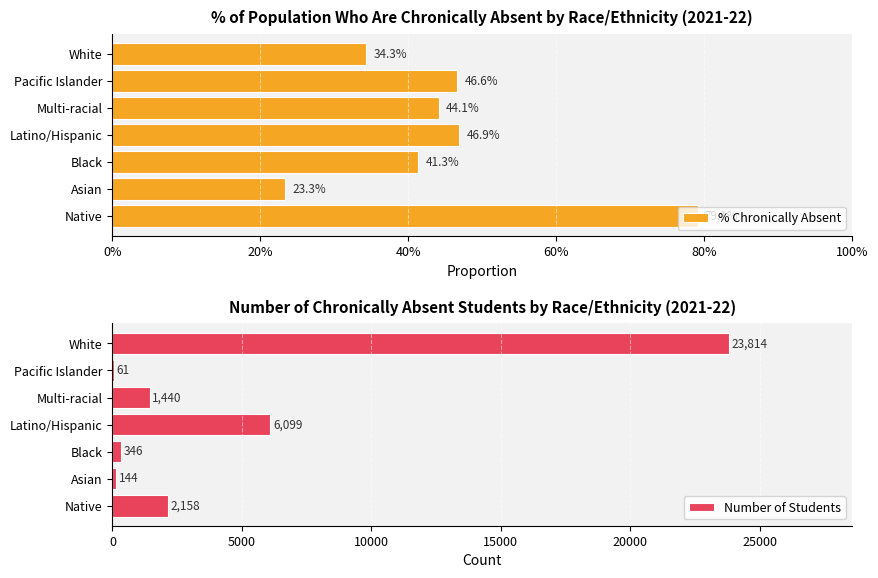

How many data points does each series have?

7